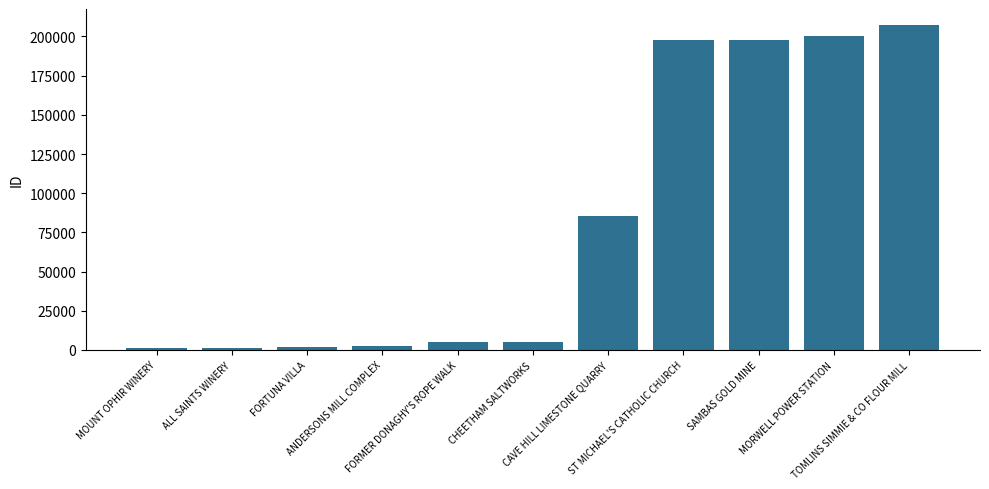

Which has a higher value, FORMER DONAGHY'S ROPE WALK or MORWELL POWER STATION?

MORWELL POWER STATION